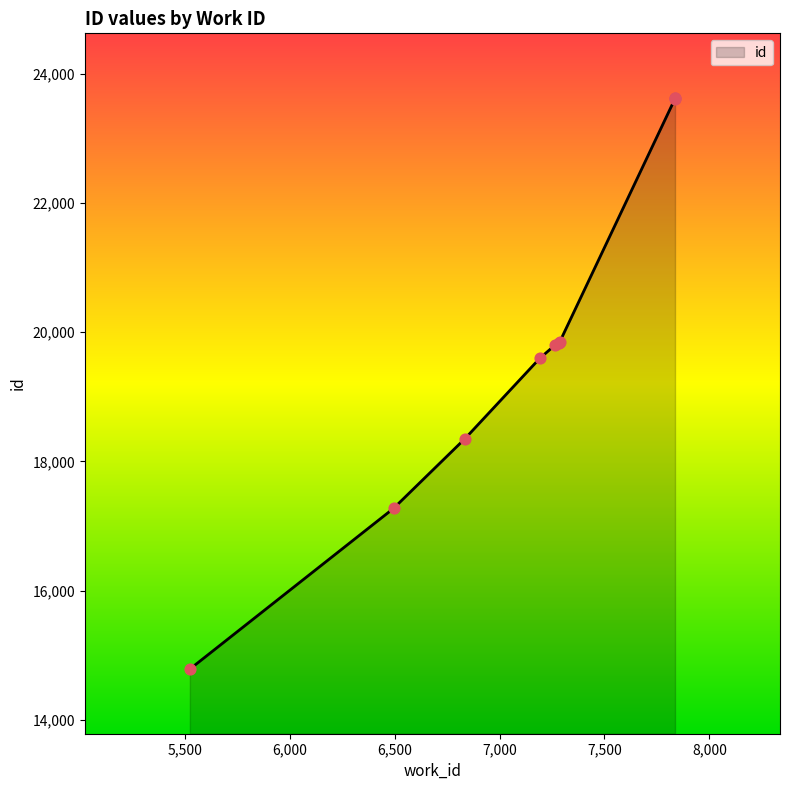

Which has a higher value, 7836 or 6836?

7836